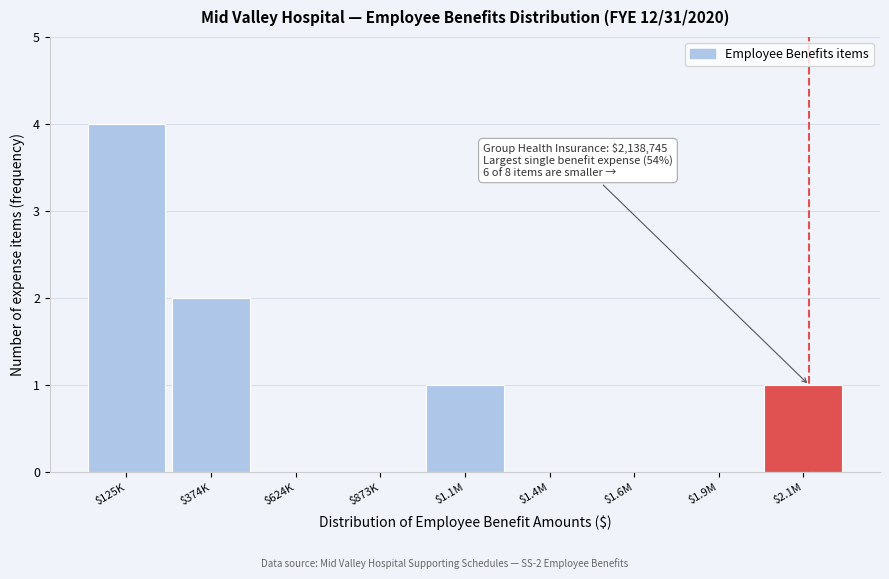

What is the maximum value shown in the chart?

4